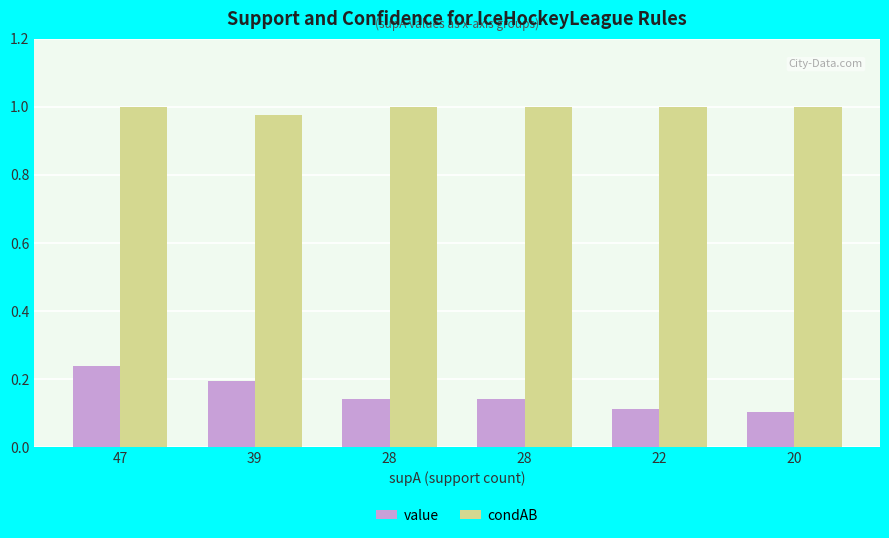

Read the condAB value at 47.

1.0